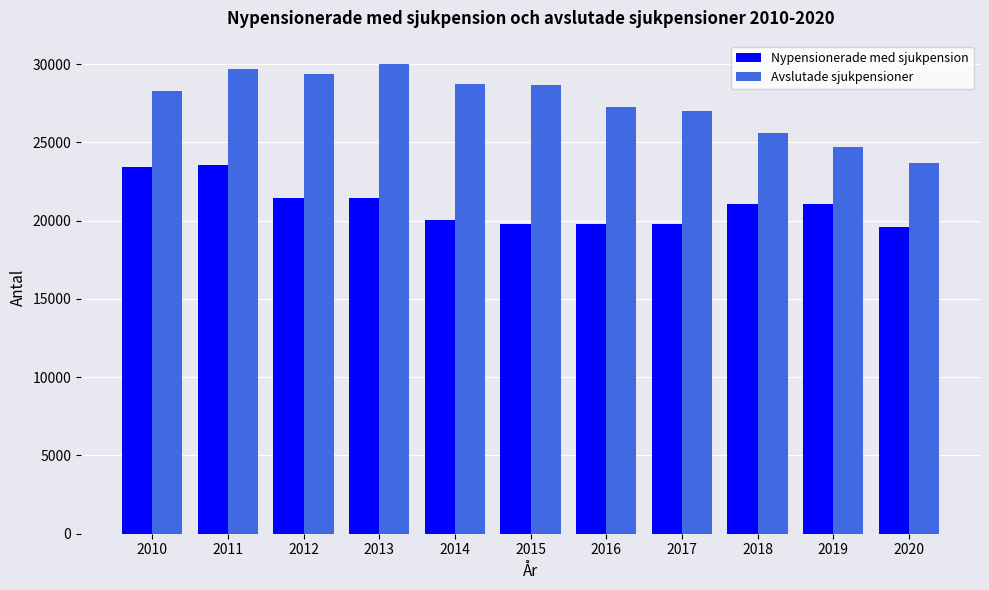

Is the value of Nypensionerade med sjukpension at 2020 greater than the value of Avslutade sjukpensioner at 2010?

No